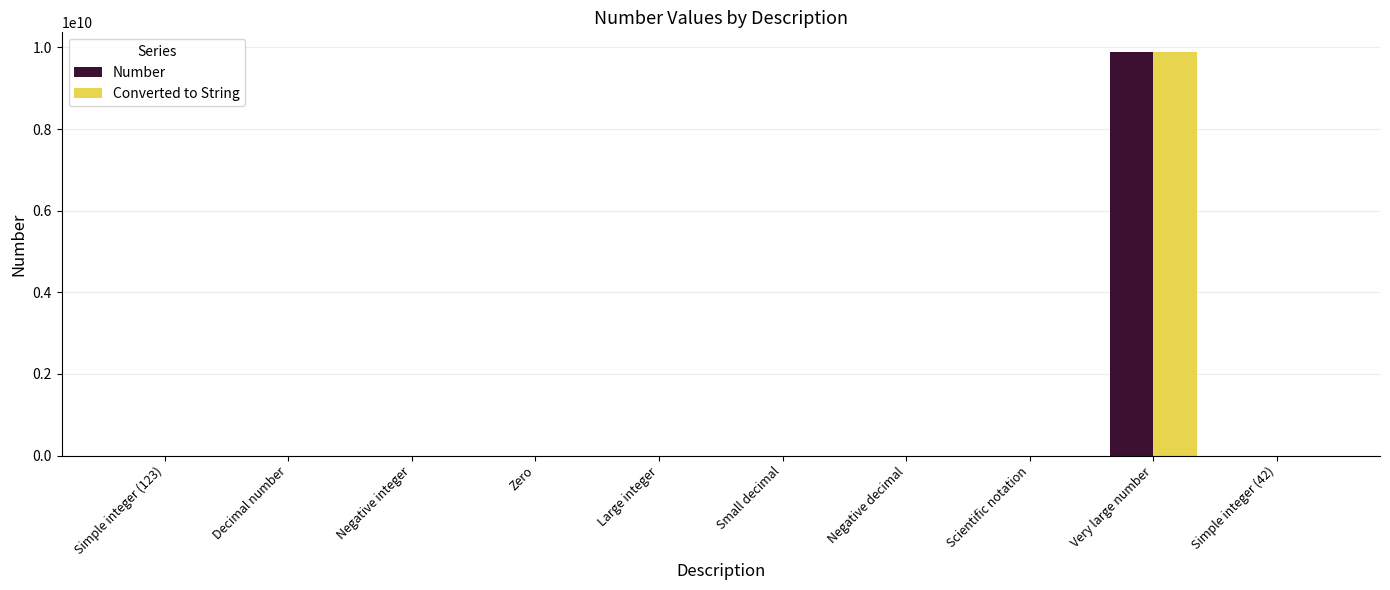

Is the value of Converted to String at Very large number greater than the value of Number at Small decimal?

Yes